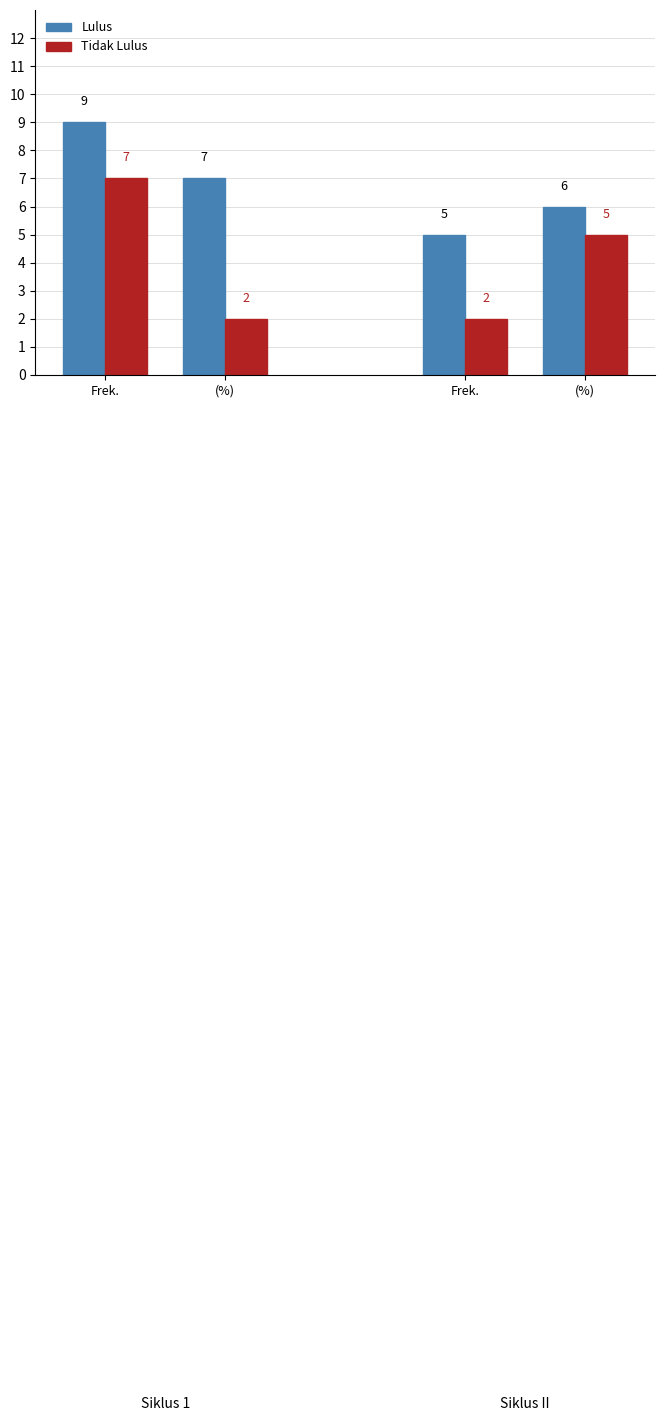

Does the chart contain stacked bars?

No